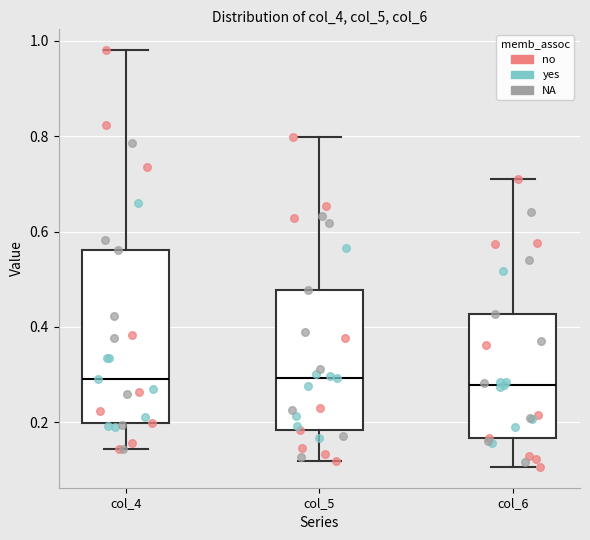

Reading left to right, transcribe this box plot: for each box, give where its median line is, the range the box spans, and where its two whiskers end, as read against the y-axis. The values are not printed on the chart, so give them approximately, as read against the axis.

col_4: median 0.30, box 0.20 to 0.56, whiskers 0.14 to 0.98
col_5: median 0.30, box 0.18 to 0.48, whiskers 0.12 to 0.80
col_6: median 0.28, box 0.16 to 0.42, whiskers 0.10 to 0.72